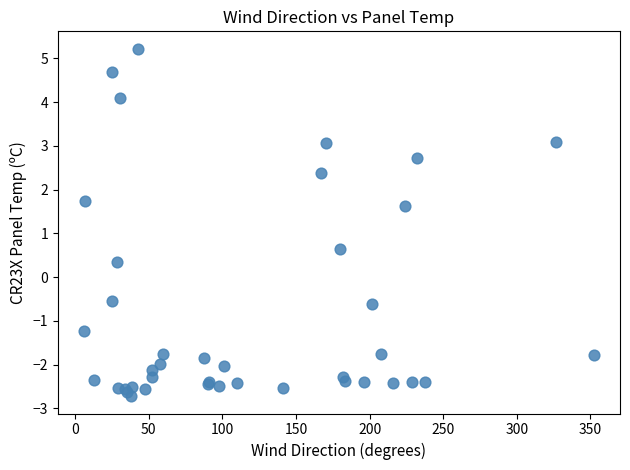

What Y value in the scatter plot is closest to 1?

0.6